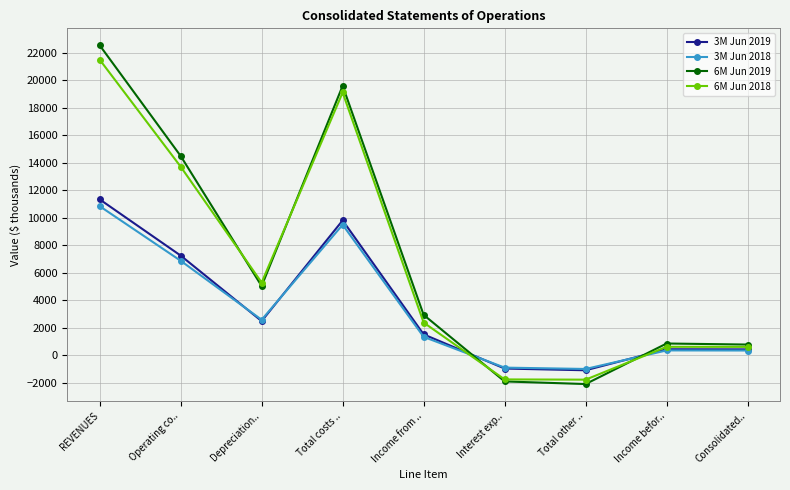

What is the smallest value displayed?

-2082